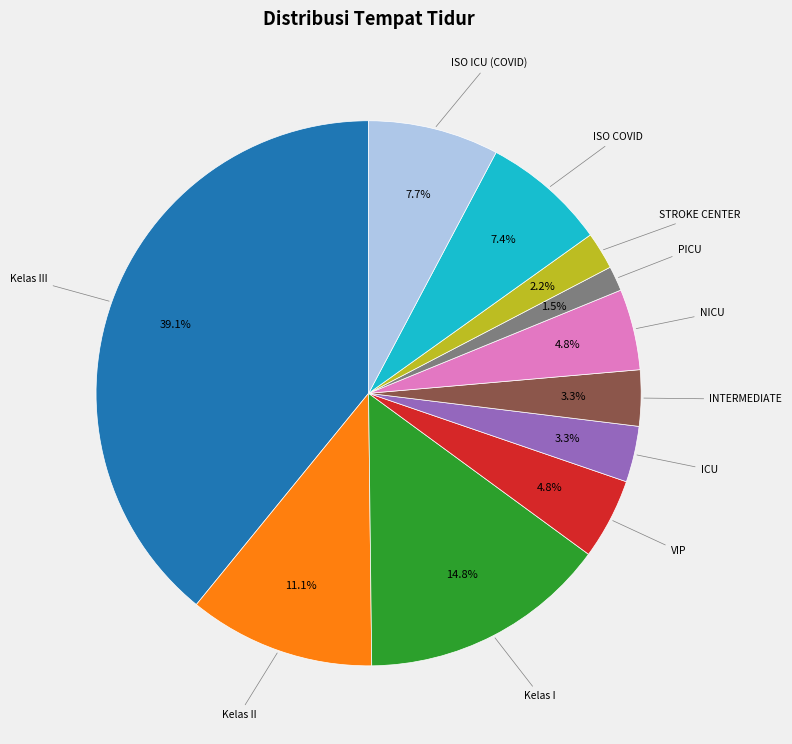

Is there any slice that represents more than half of the pie?

No